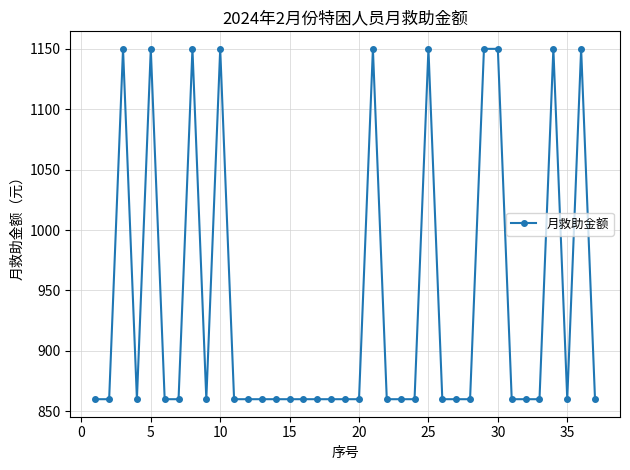

How many lines are shown in the chart?

1